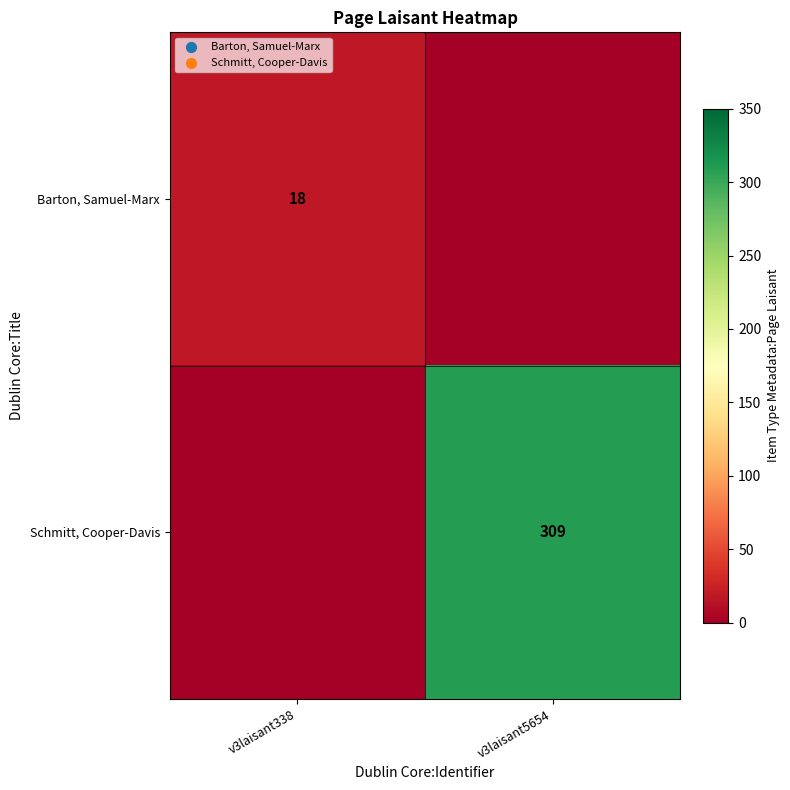

What is the greatest value displayed?

309